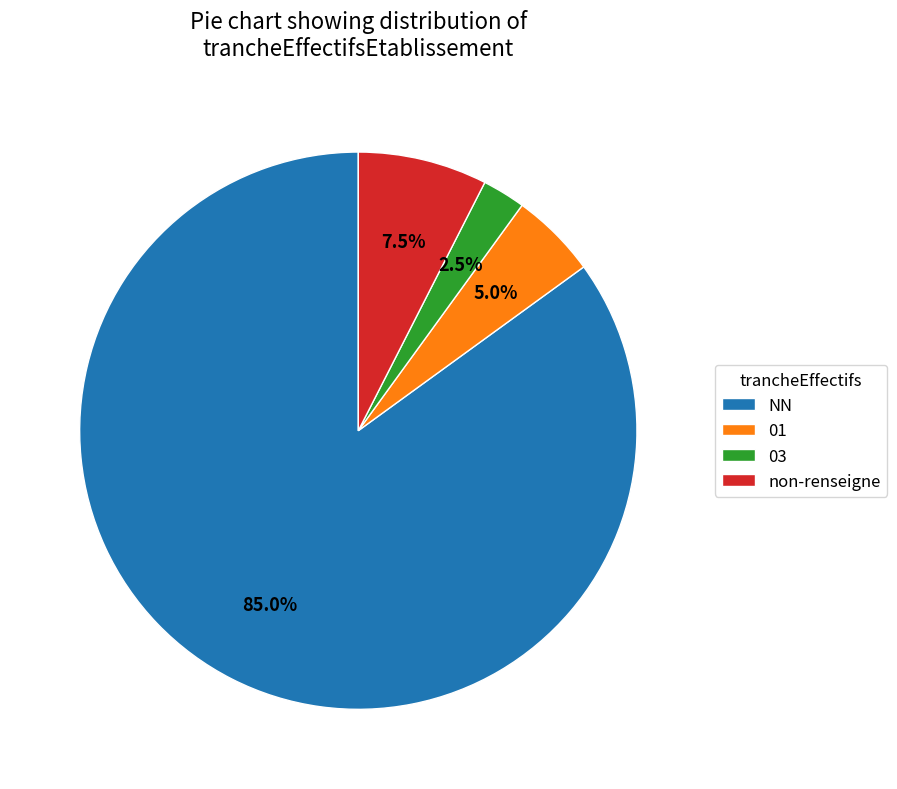

Rank the categories by value from highest to lowest.

NN, non-renseigne, 01, 03